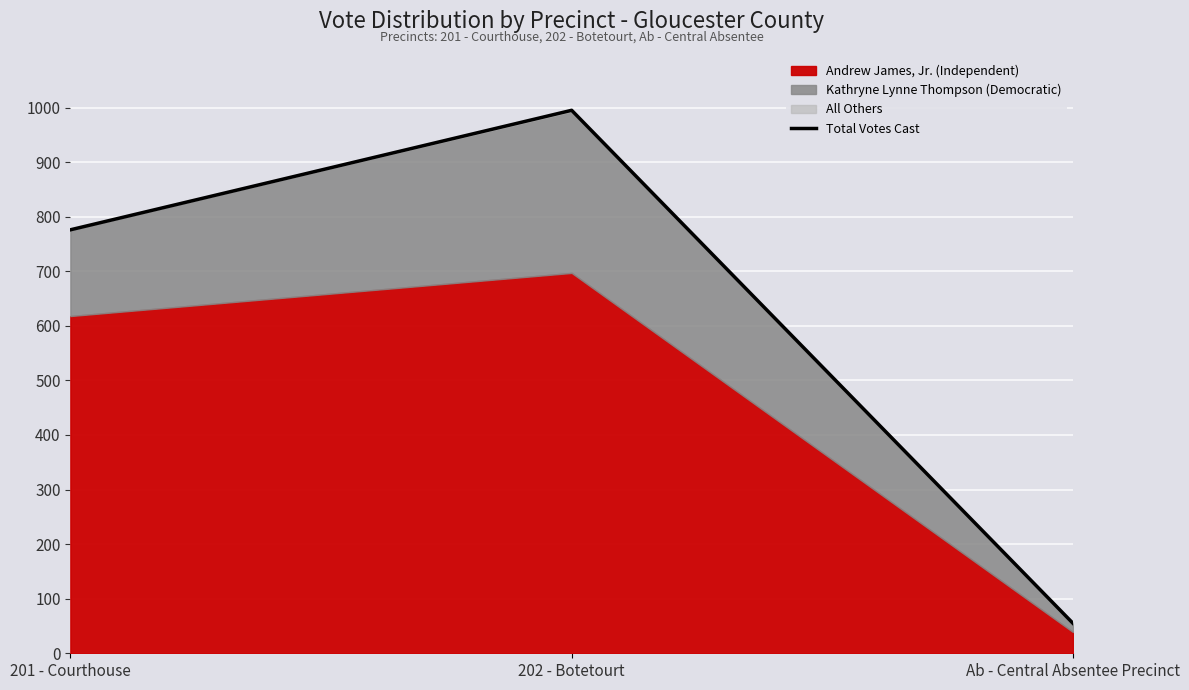

What is the lowest value of the Total Votes Cast series?

55